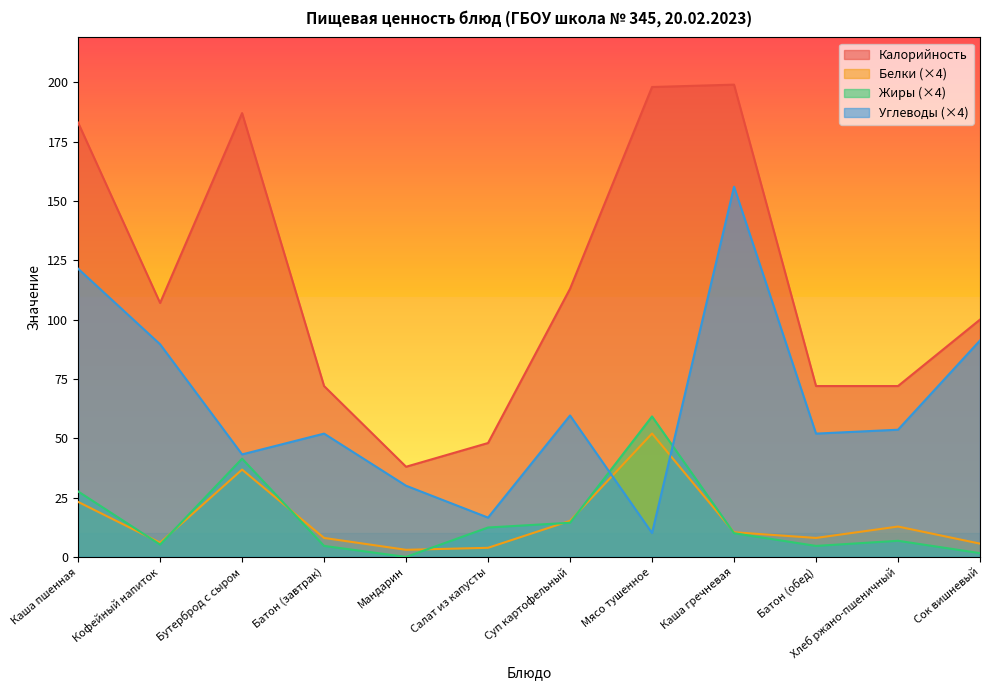

What is the difference between the highest and lowest values at Батон (завтрак)?

67.4